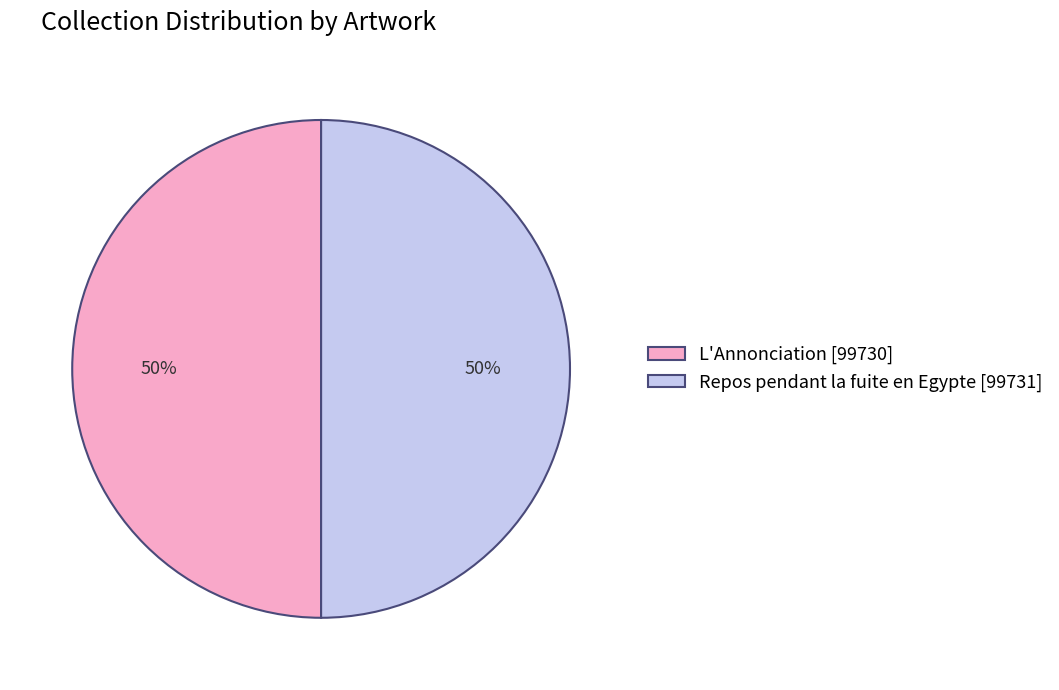

To the nearest percent, what percentage of the pie is Repos pendant la fuite en Egypte?

50%